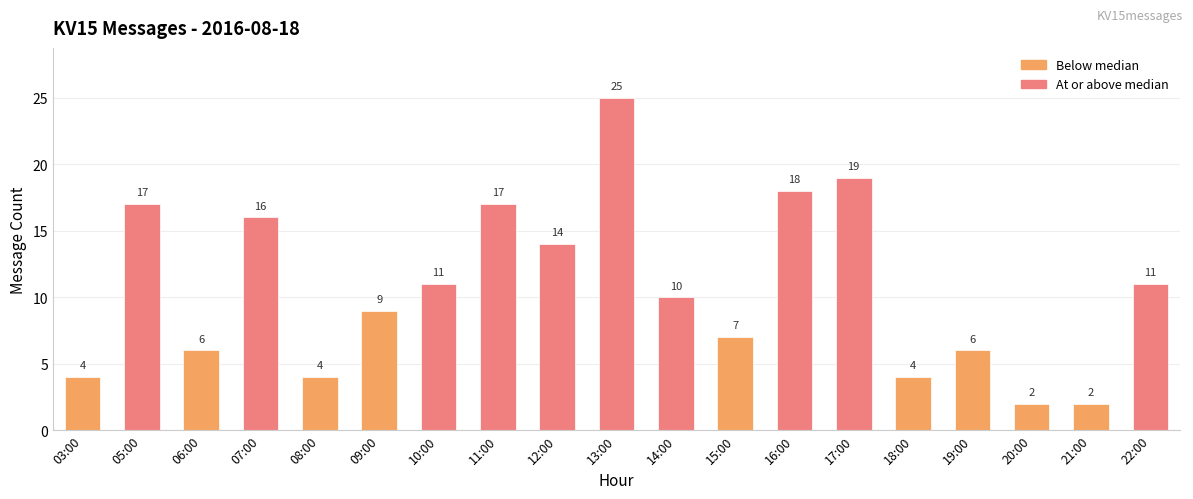

True or false: the data shows 9 at 09:00.

True